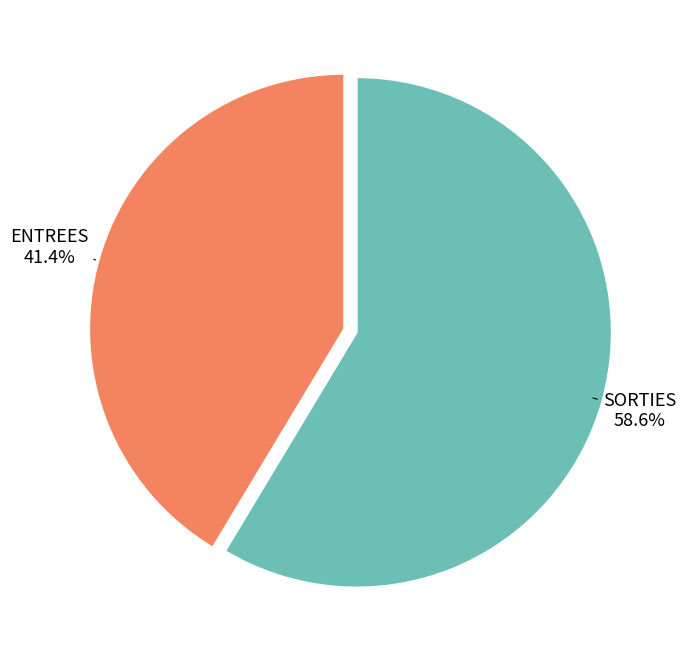

Rank the categories by value from lowest to highest.

ENTREES, SORTIES